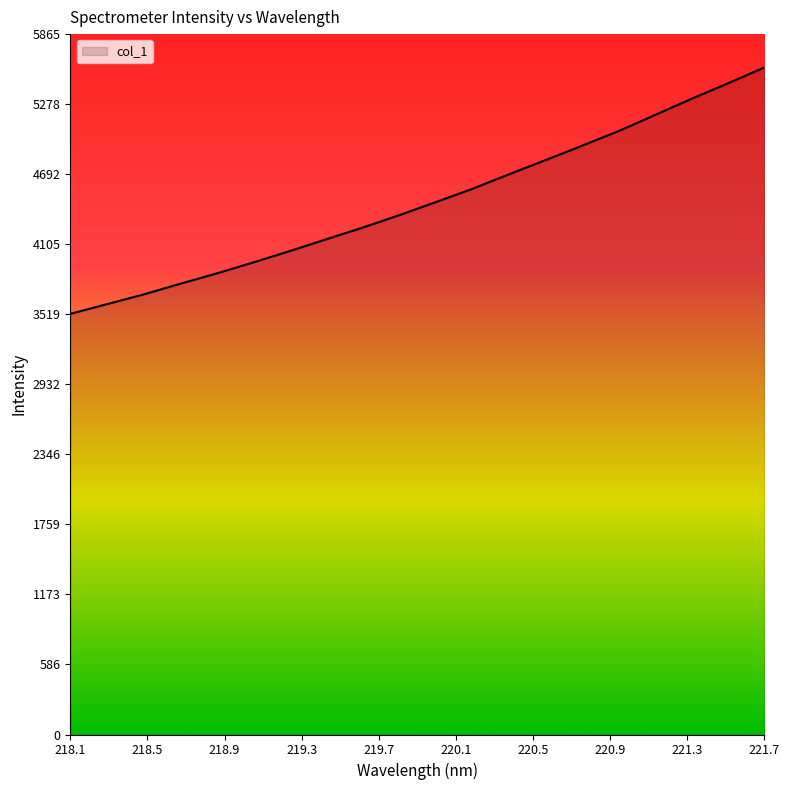

What is the smallest value displayed?

3521.9